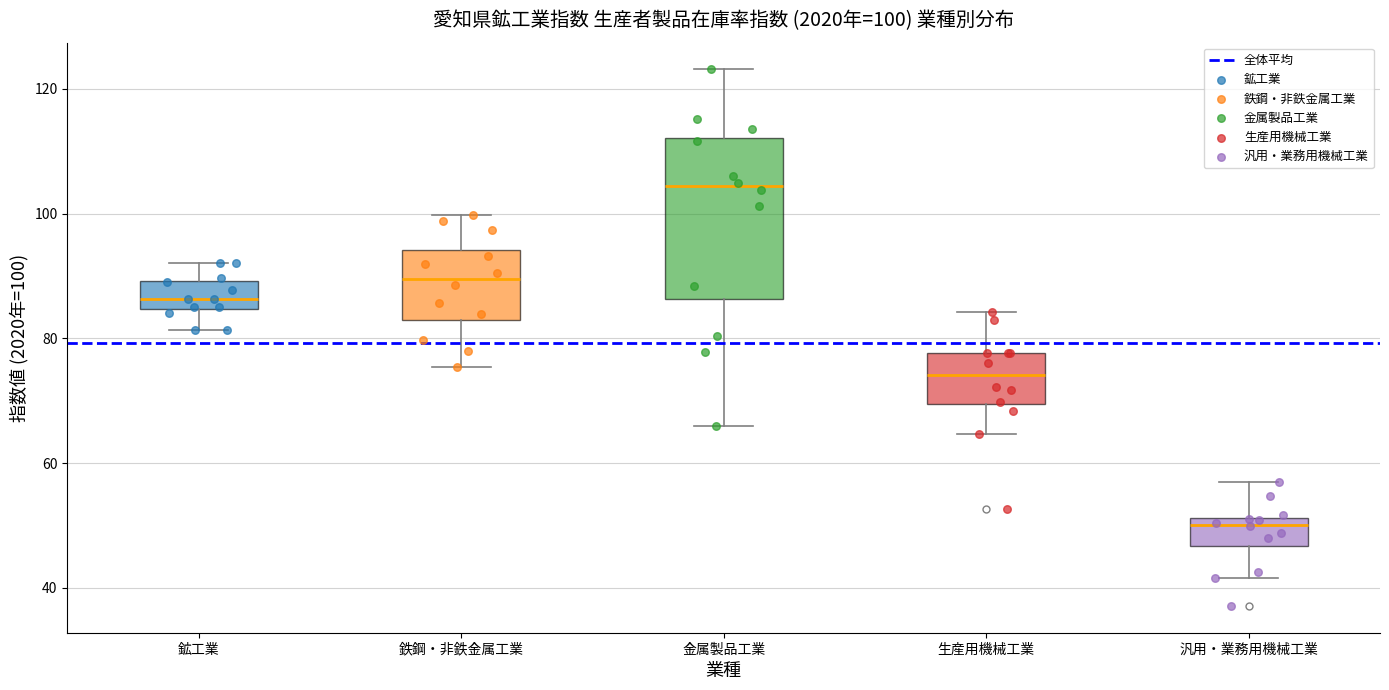

Which box has the highest median line?

金属製品工業